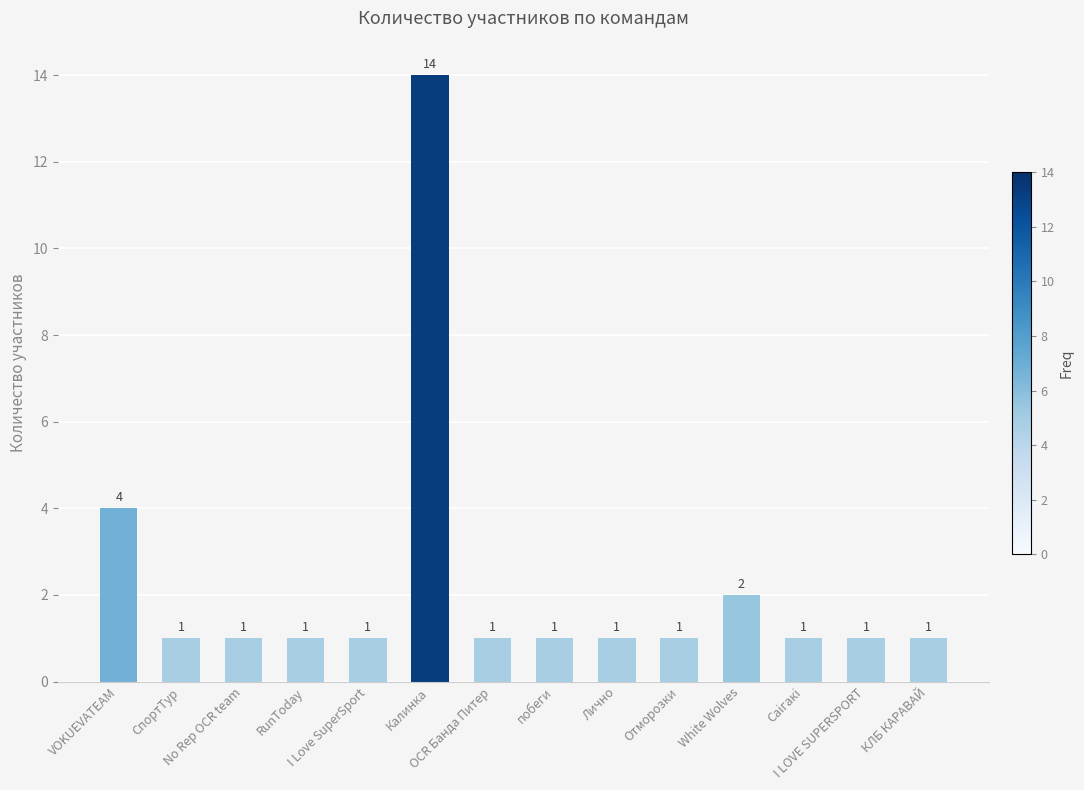

What is the ratio of the value at КЛБ КАРАВАЙ to the value at СпортТур?

1.0